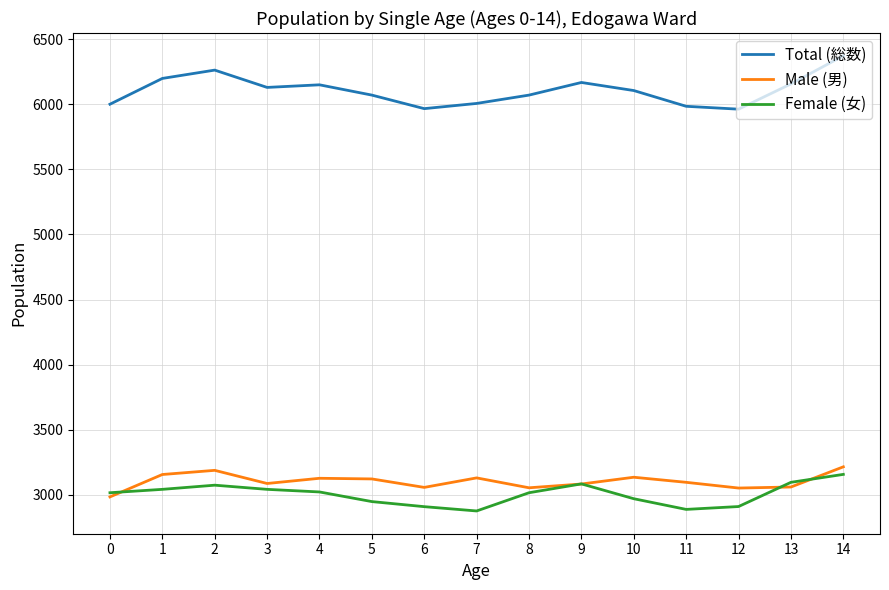

Which series has the widest spread of values?

Total (総数)